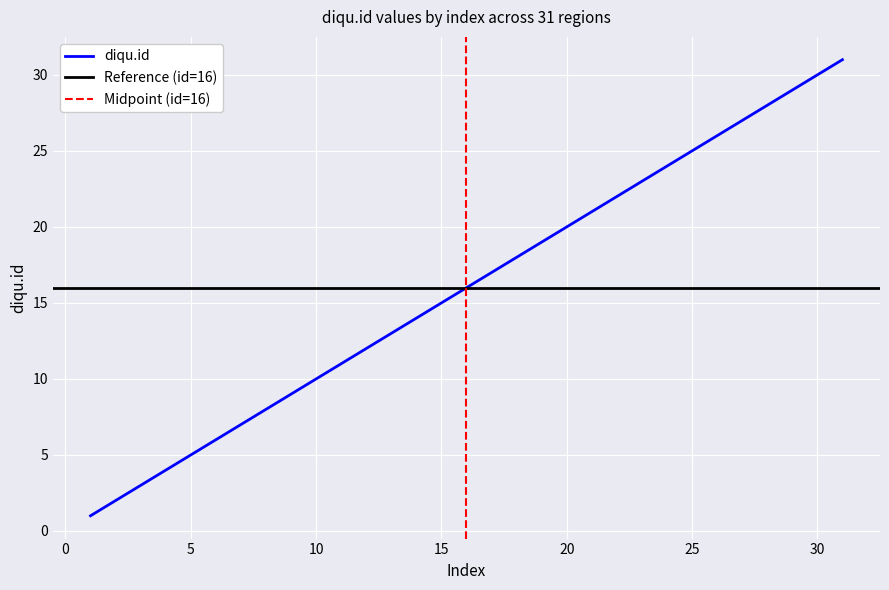

True or false: diqu.id has a value of 15 at 15.

True